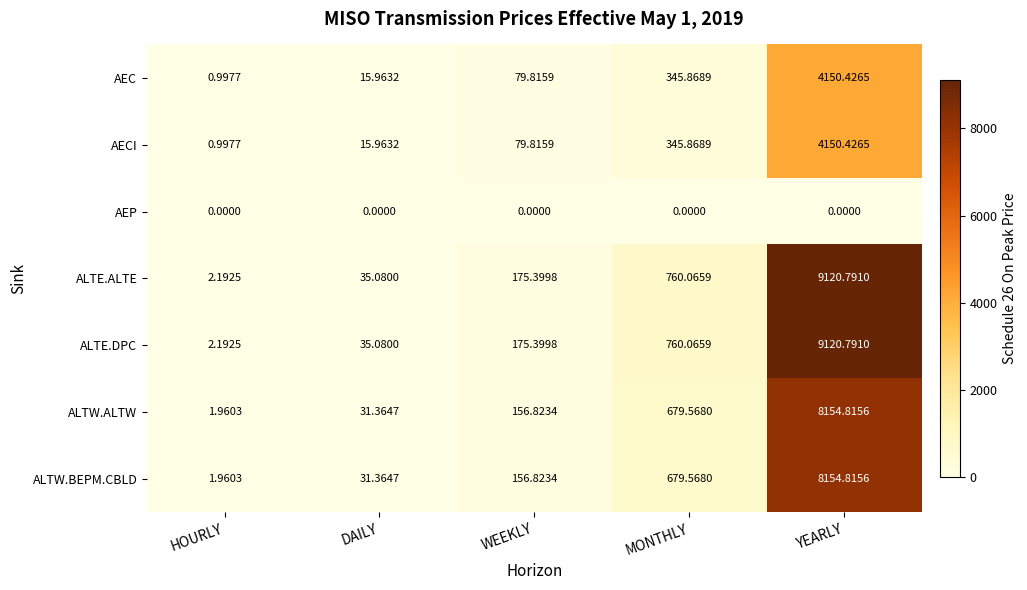

Is the value of AECI at HOURLY greater than the value of AEC at DAILY?

No